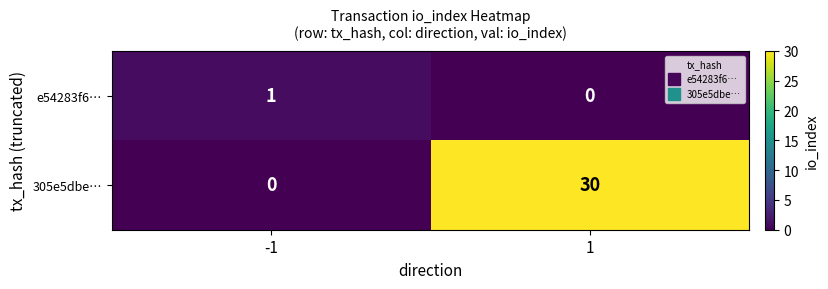

What is the maximum value shown in the chart?

30